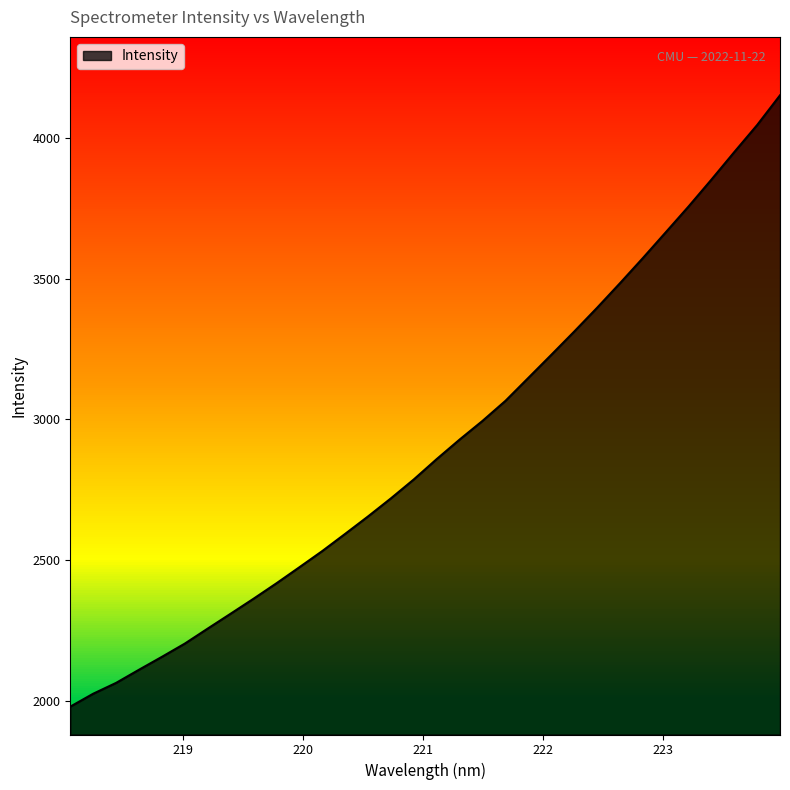

What is the maximum value shown in the chart?

4151.5